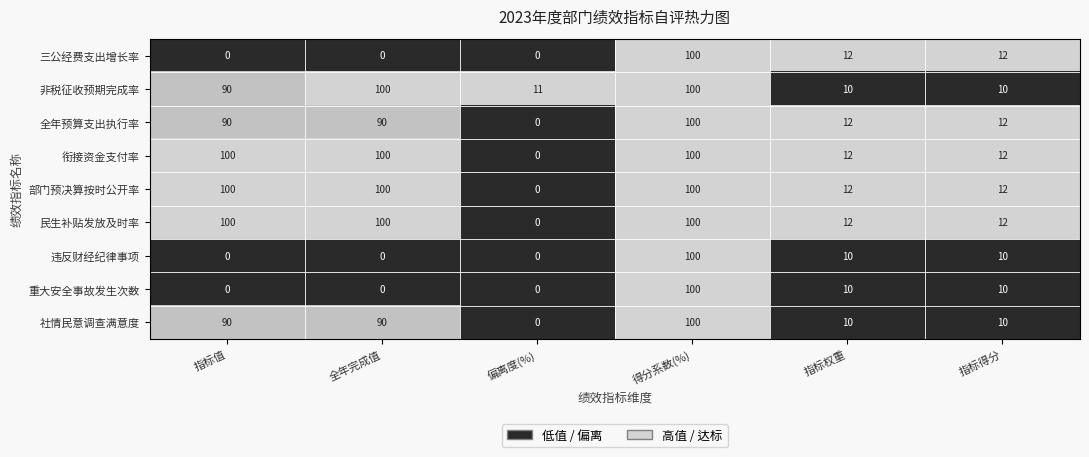

What is the approximate value of 民生补贴发放及时率 at 指标得分?

12